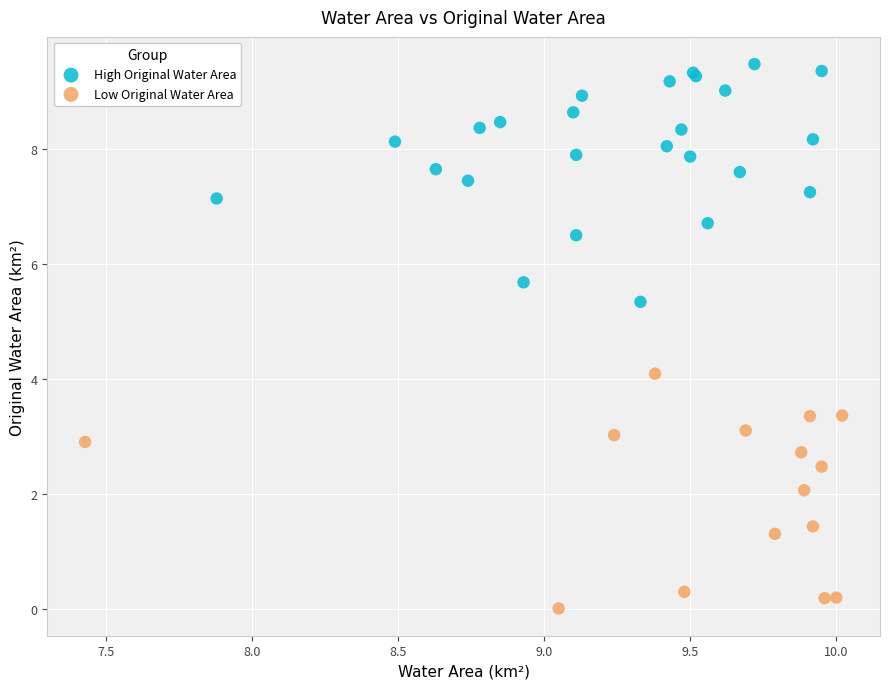

Which series contains the lowest Y value?

Low Original Water Area